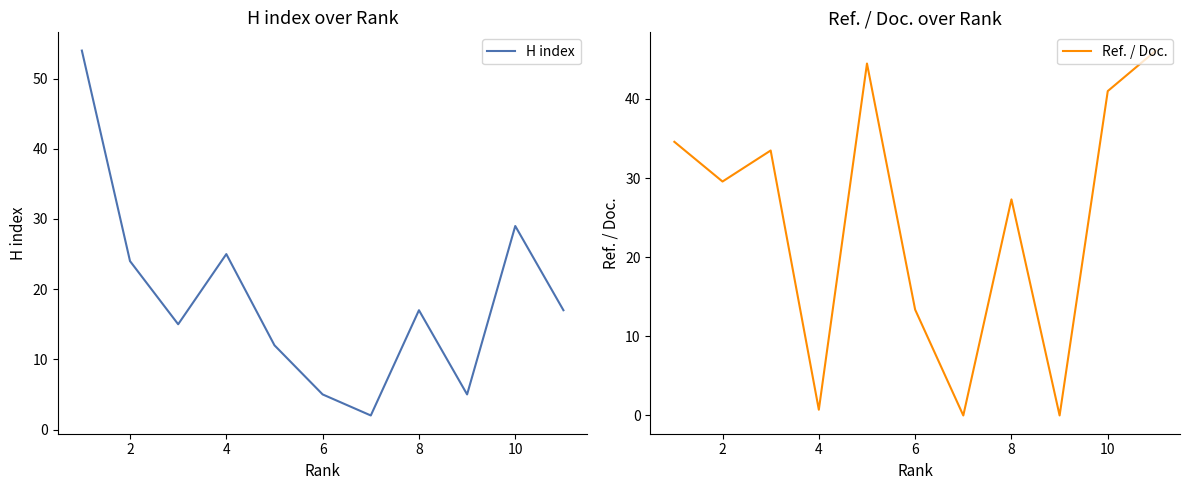

Is it true that H index equals 5 at 6?

True